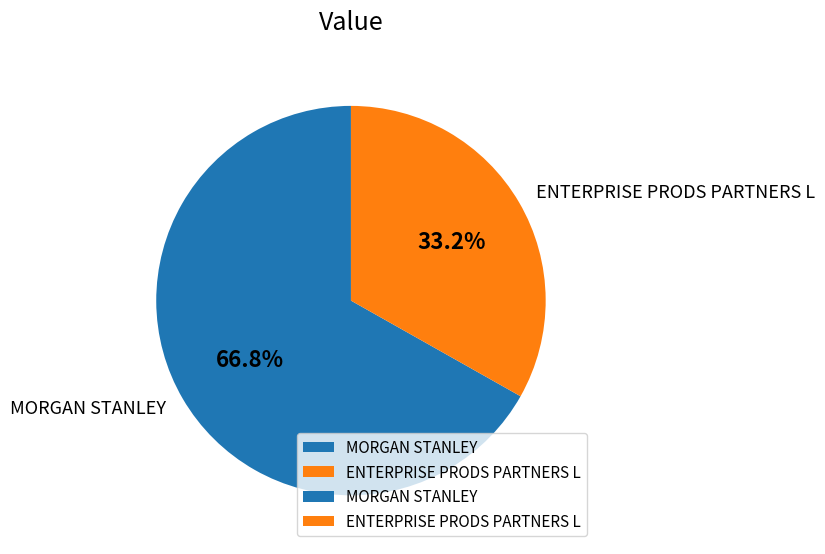

To the nearest percent, what is the difference between the ENTERPRISE PRODS PARTNERS L and MORGAN STANLEY slice percentages?

34%